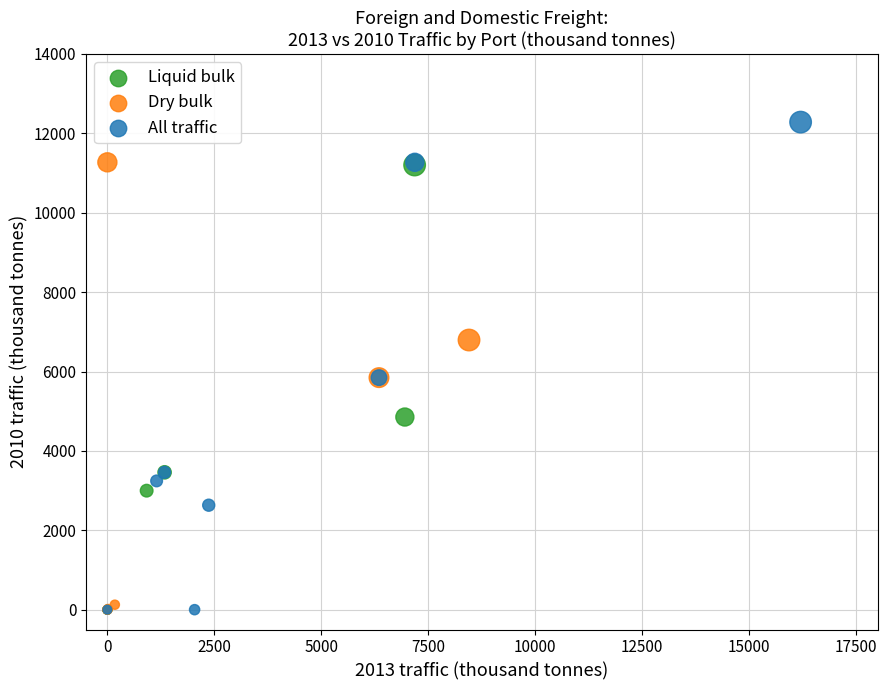

Which series contains the highest Y value?

All traffic